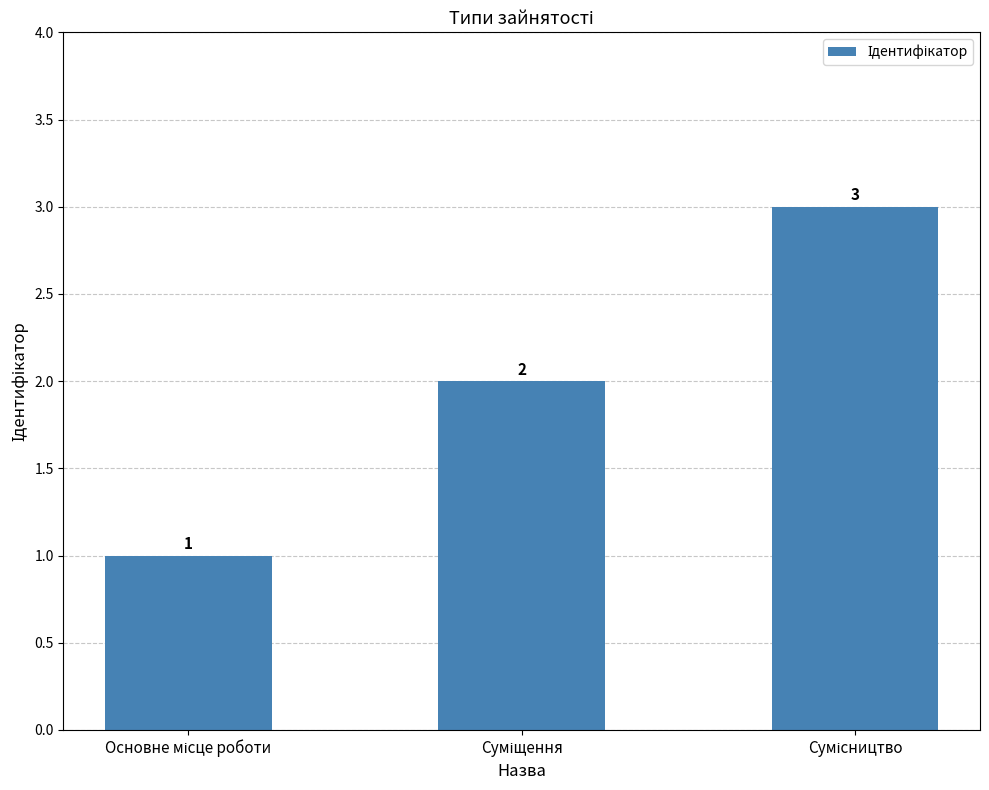

Reading right to left, extract all data points from this chart.

3	2	1